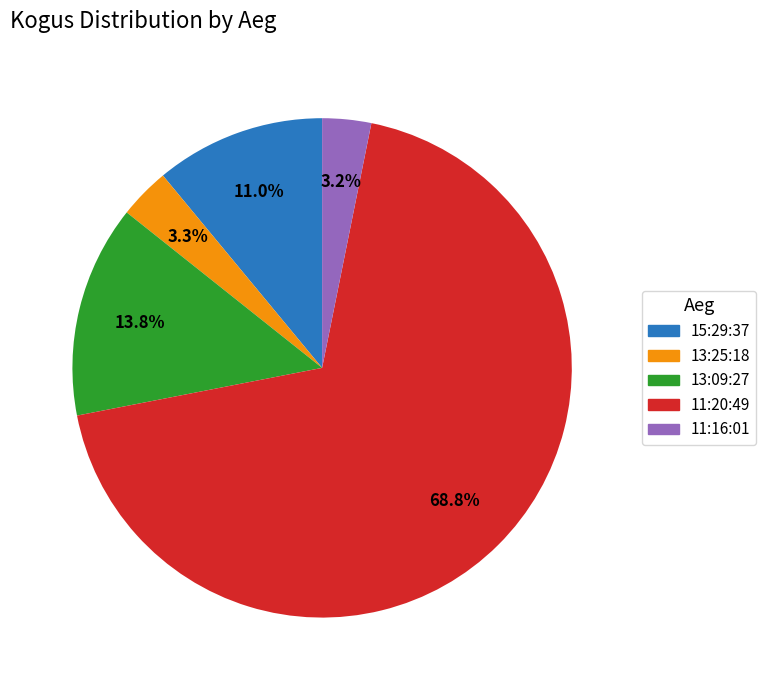

What percentage is the 13:25:18 slice, to the nearest percent?

3%